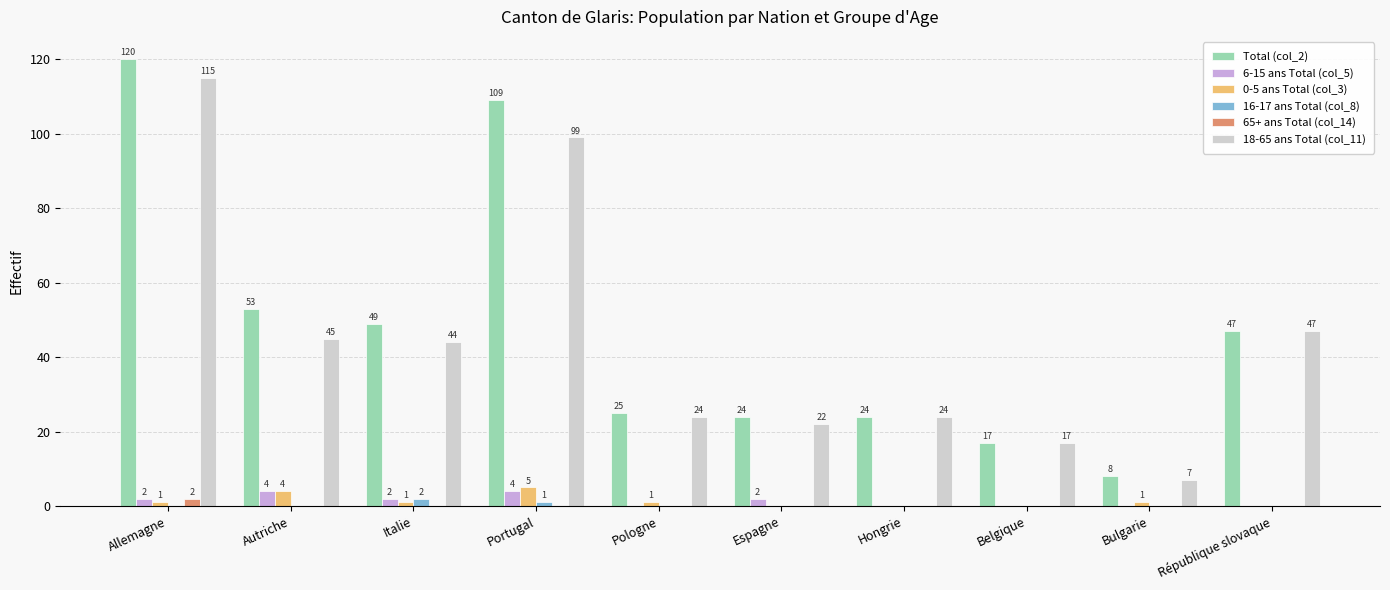

Which series has the largest total across all categories?

Total (col_2)